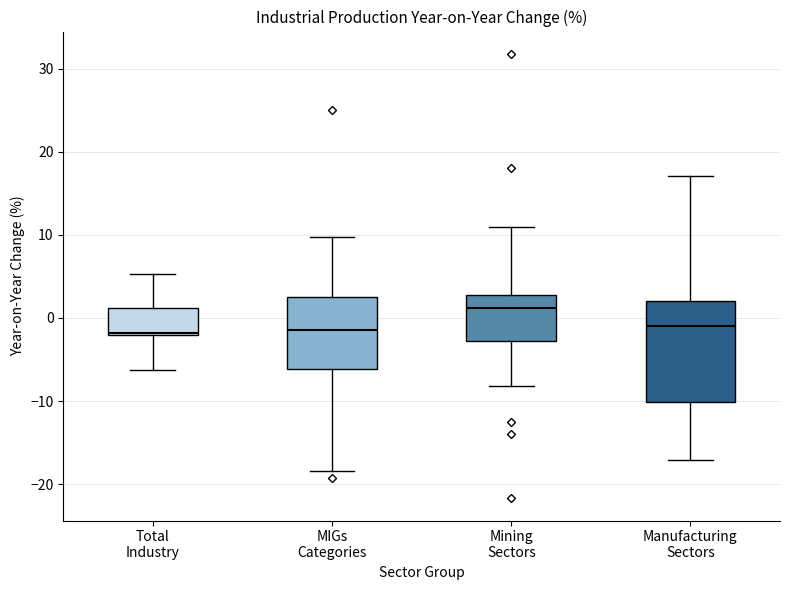

Where is the lower edge of the box for Total Industry on the y-axis? The values are not printed on the chart, so give them approximately, as read against the axis.

-2